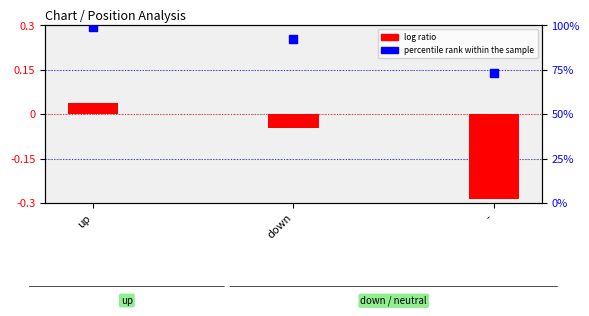

At how many categories does at least one series exceed 31?

3